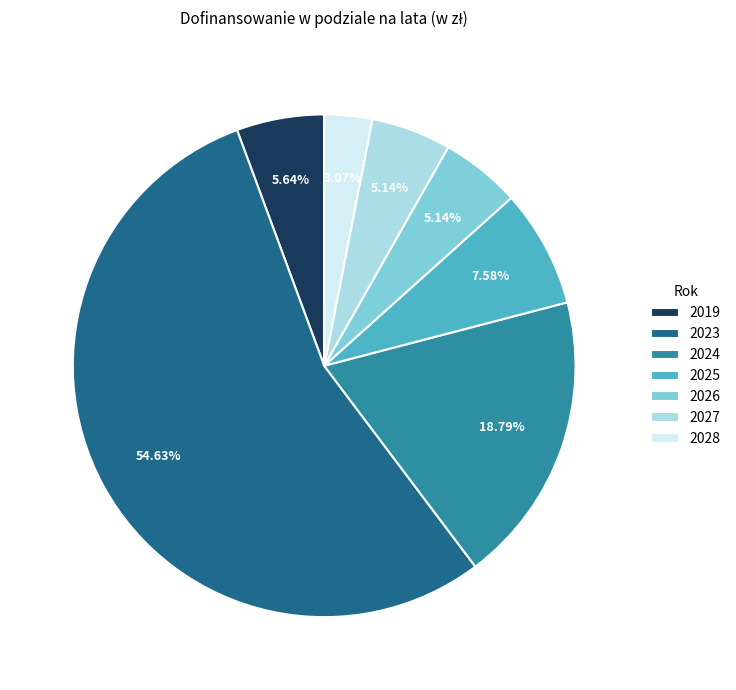

Is 2027 the majority of the pie?

No